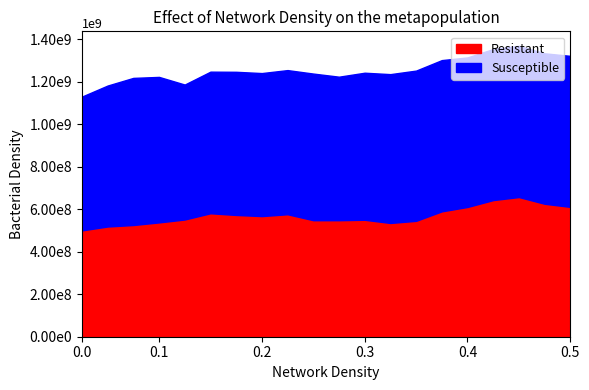

Does the chart have visible grid lines?

No